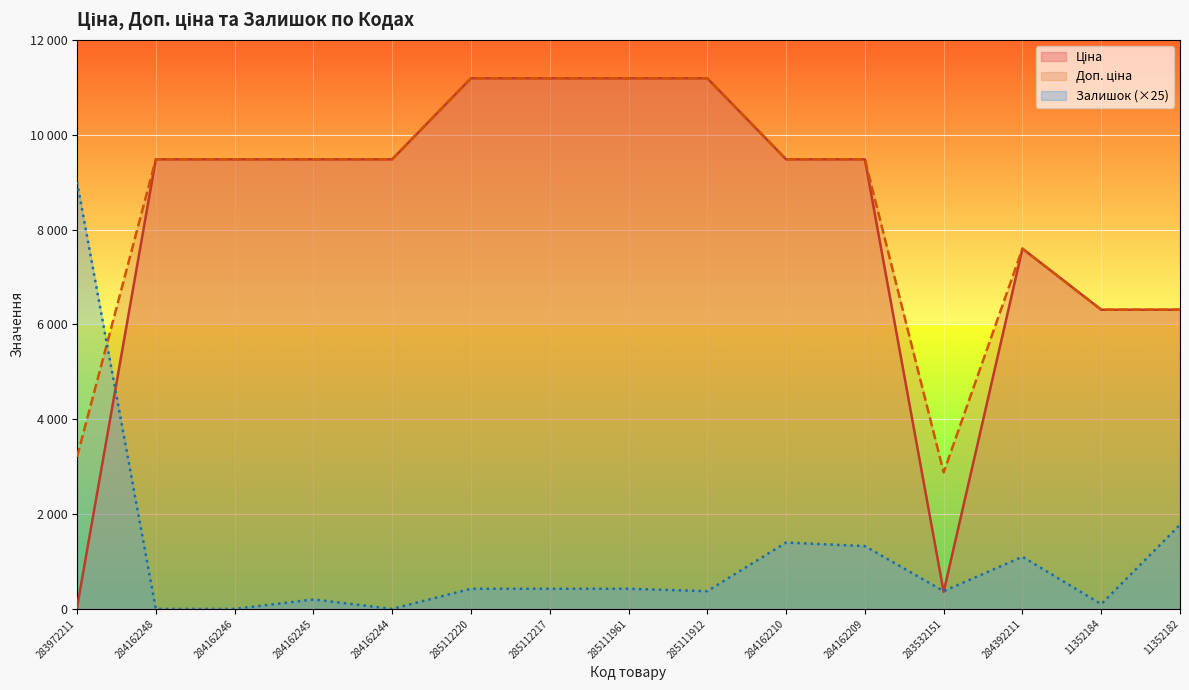

What is the difference between the highest and lowest values at 285111961?

10763.2